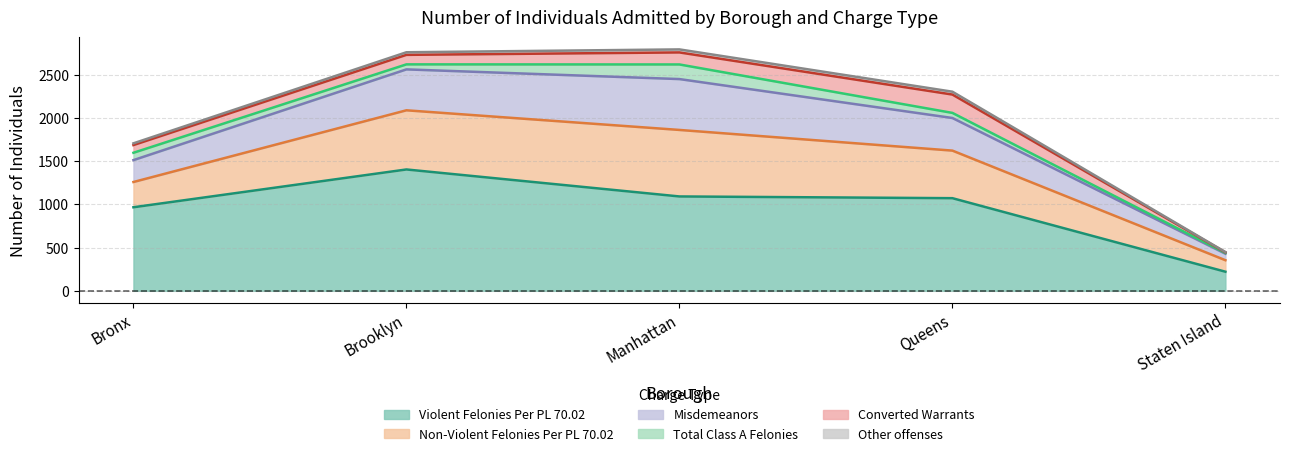

What is the difference between the highest and lowest values at Bronx?

946